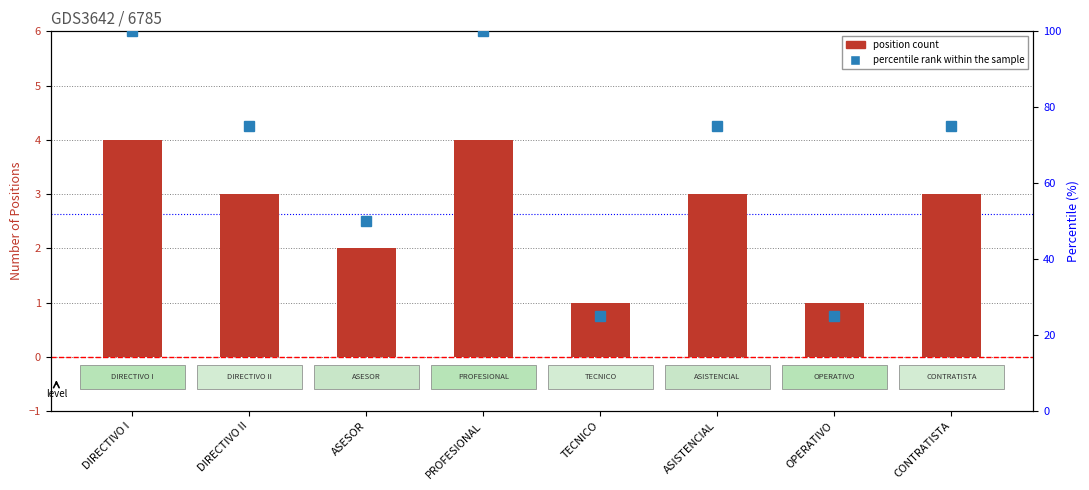

Rank the series by their maximum value, from lowest to highest.

position count, percentile rank within the sample